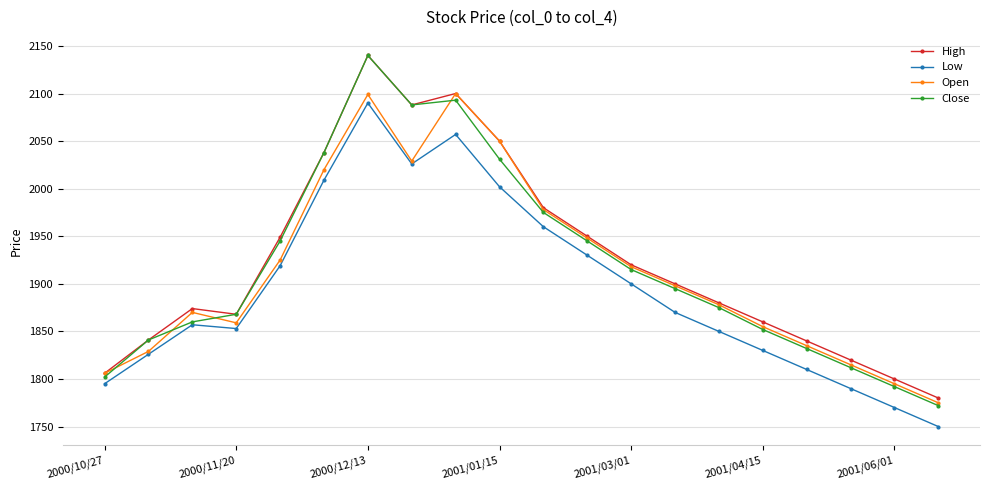

What is the minimum value for Low?

1750